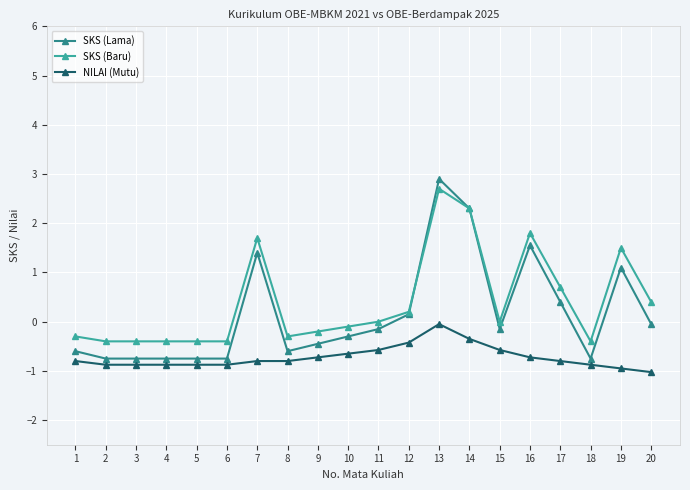

Which series has the largest range (max minus min)?

SKS (Lama)